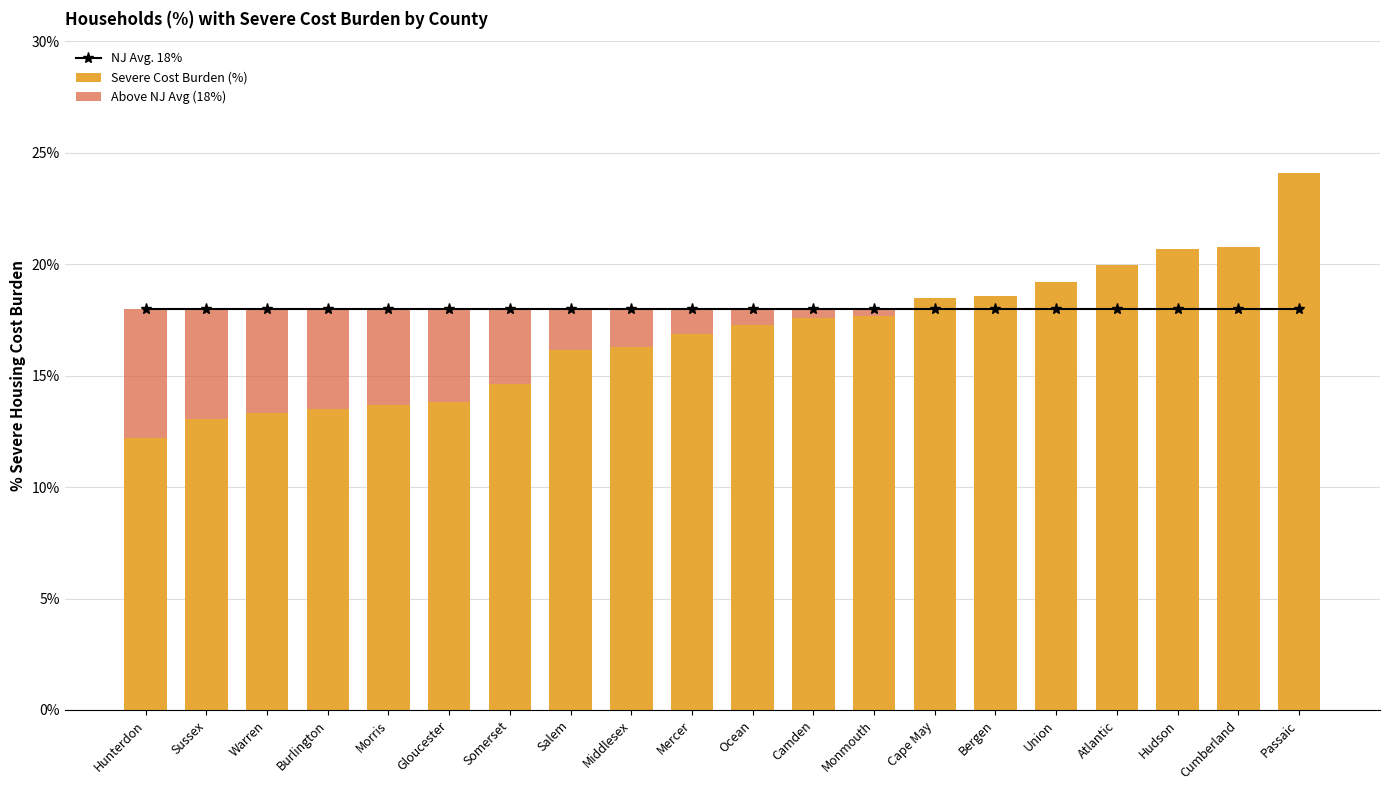

List the labels in order of Severe Cost Burden (%) value, smallest first.

Hunterdon, Sussex, Warren, Burlington, Morris, Gloucester, Somerset, Salem, Middlesex, Mercer, Ocean, Camden, Monmouth, Cape May, Bergen, Union, Atlantic, Hudson, Cumberland, Passaic